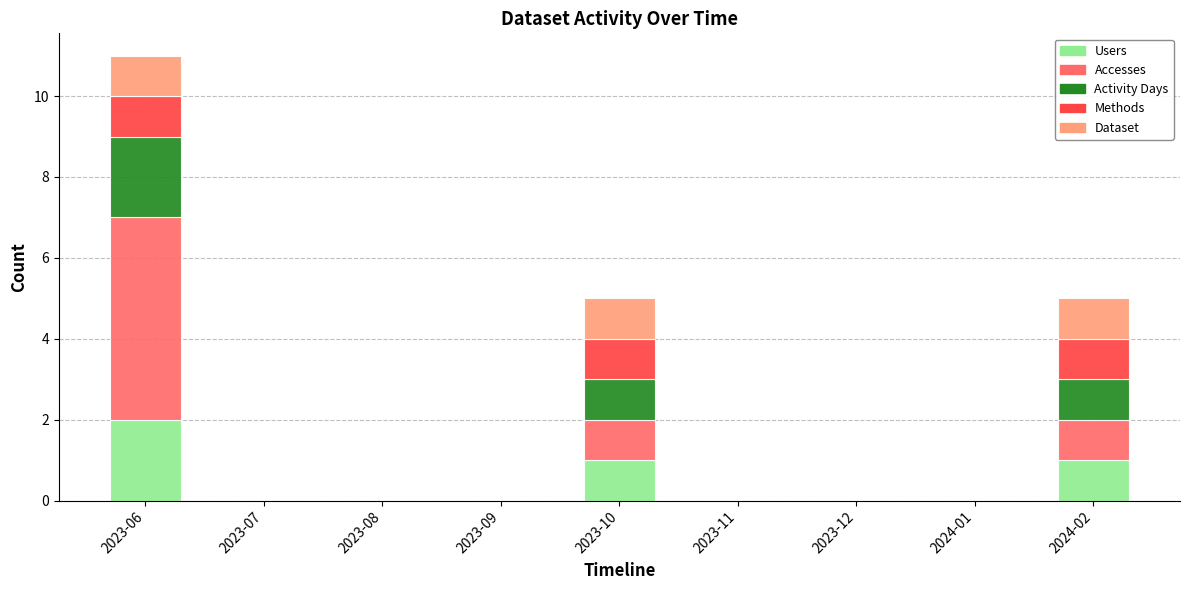

At which label does Users reach its peak?

2023-06